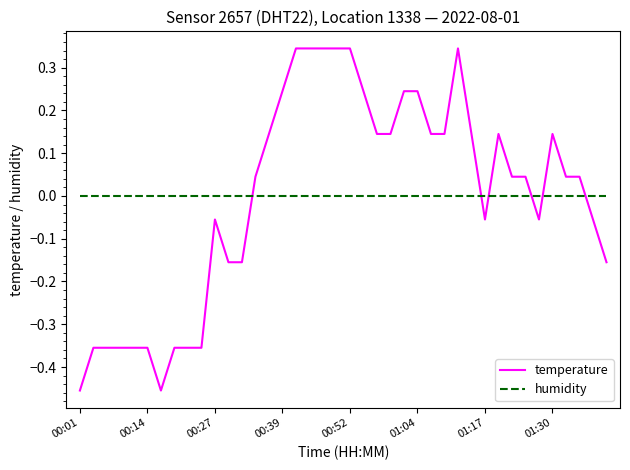

List the series in order of their peak value, highest first.

temperature, humidity